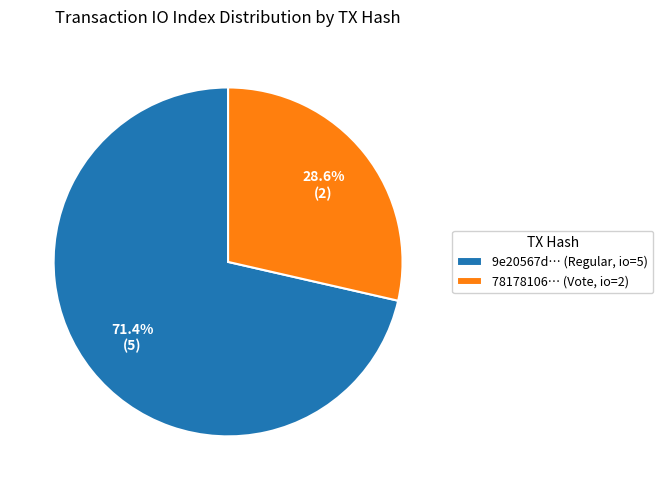

What is the ratio of the value at 78178106… (Vote, io=2) to the value at 9e20567d… (Regular, io=5)?

0.4